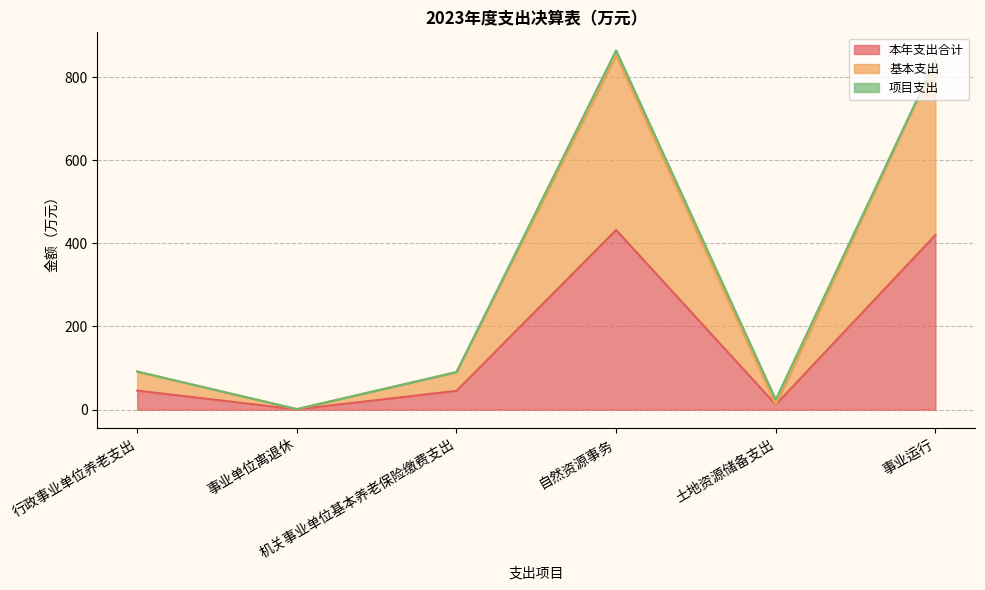

Which series has the widest spread of values?

基本支出